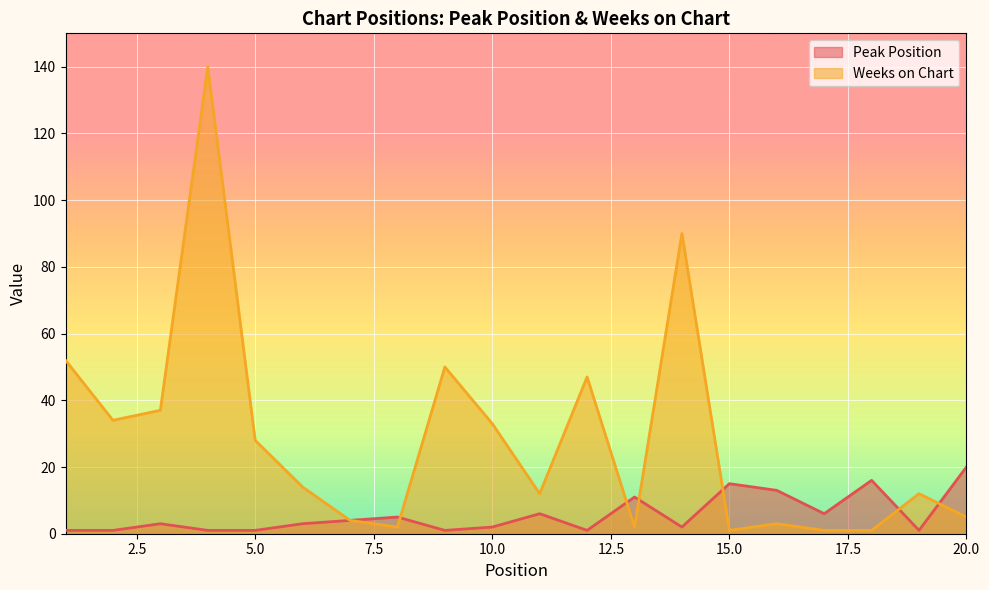

How many interior local peaks does the Weeks on Chart series have?

6